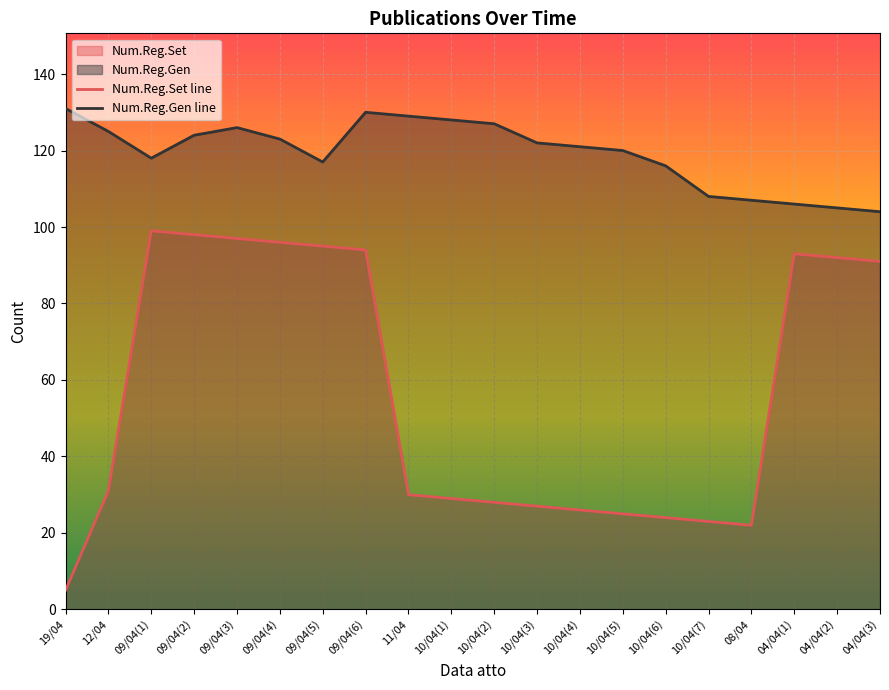

List the series in order of their overall mean, lowest first.

Num.Reg.Set line, Num.Reg.Gen line